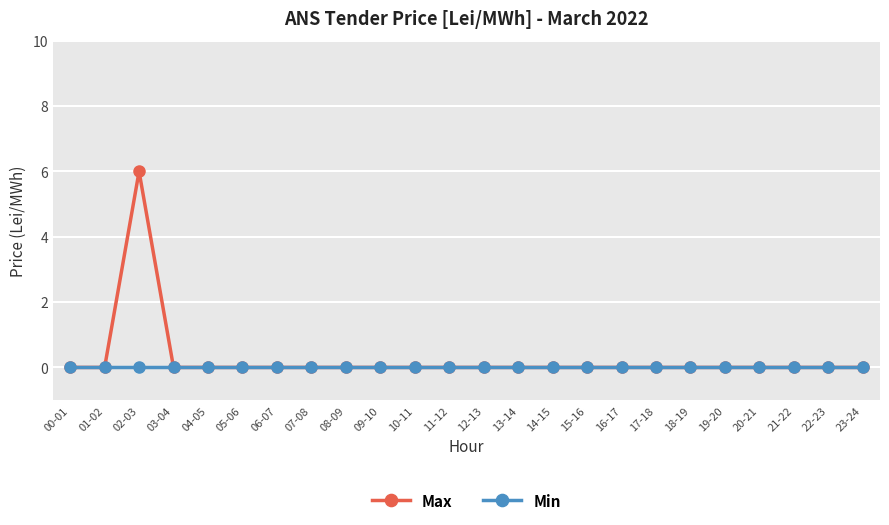

True or false: Max has a value of 0 at 03-04.

True